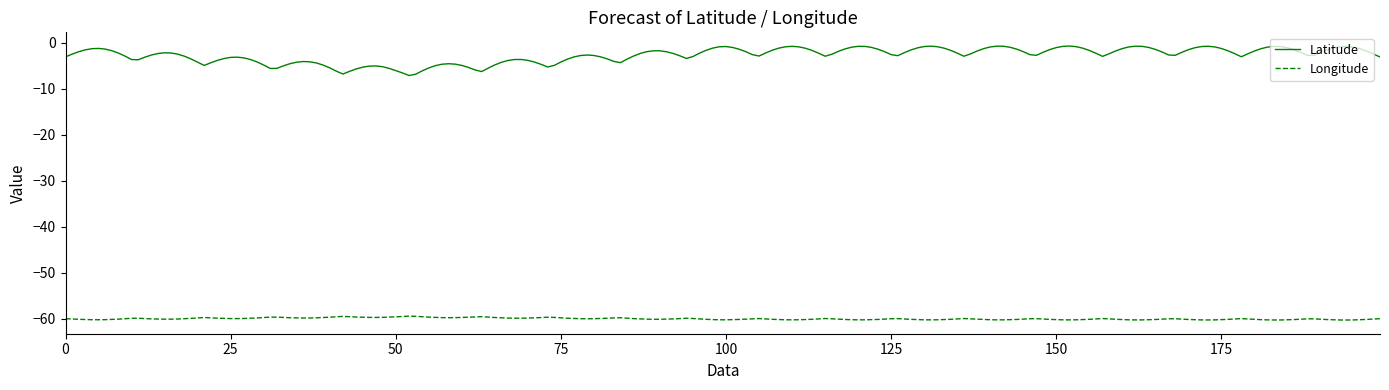

Which series has the largest total across all categories?

Latitude